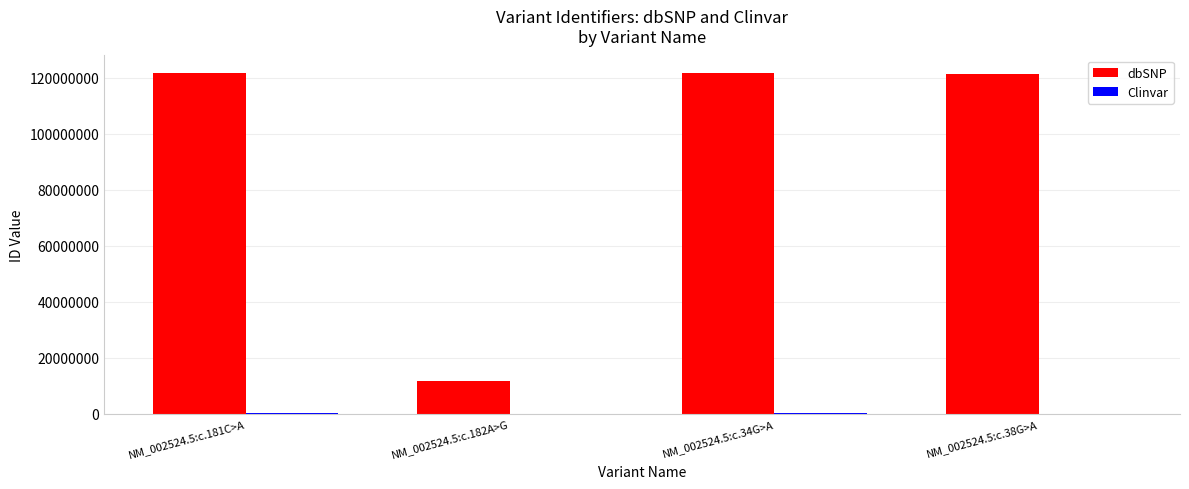

Which series has the largest total across all categories?

dbSNP